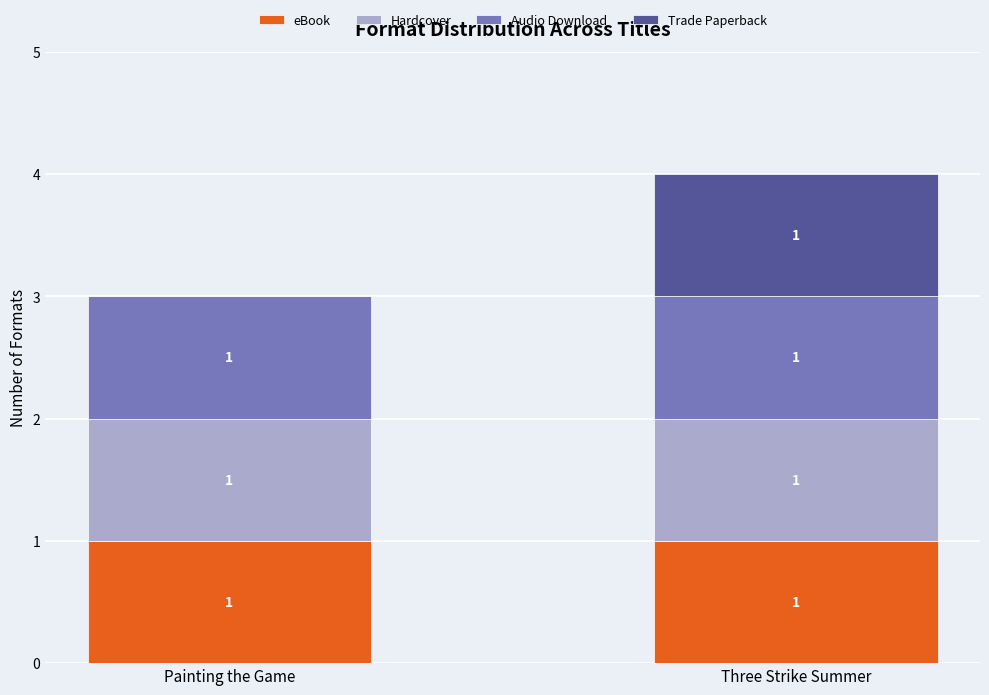

At which category is the sum across all series the highest?

Three Strike Summer